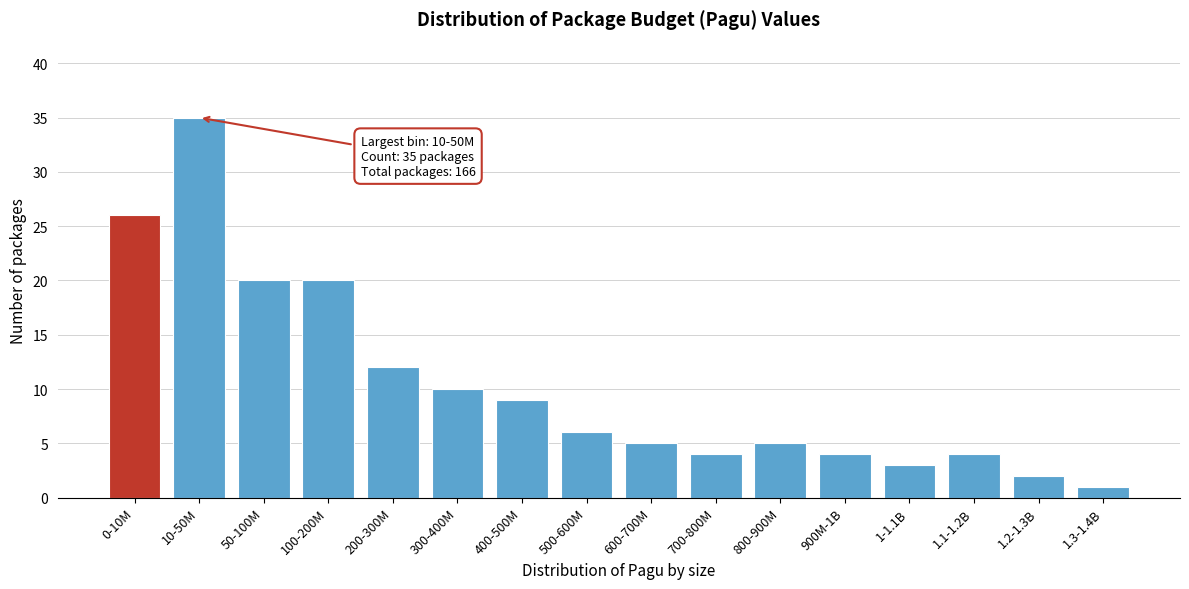

Reading left to right, extract all data points from this chart.

0-10M=26	10-50M=35	50-100M=20	100-200M=20	200-300M=12	300-400M=10	400-500M=9	500-600M=6	600-700M=5	700-800M=4	800-900M=5	900M-1B=4	1-1.1B=3	1.1-1.2B=4	1.2-1.3B=2	1.3-1.4B=1